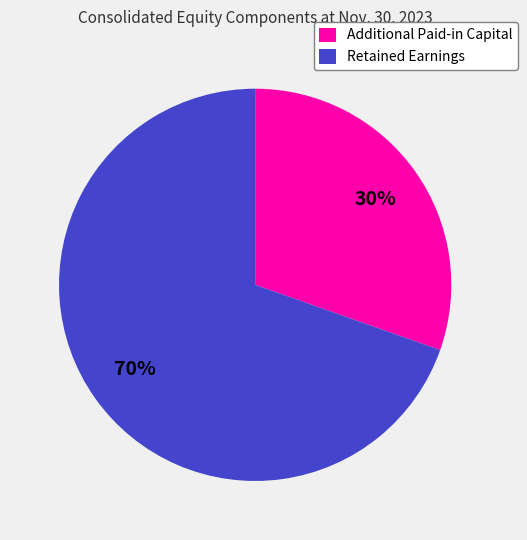

What percentage is the Retained Earnings slice, to the nearest percent?

70%